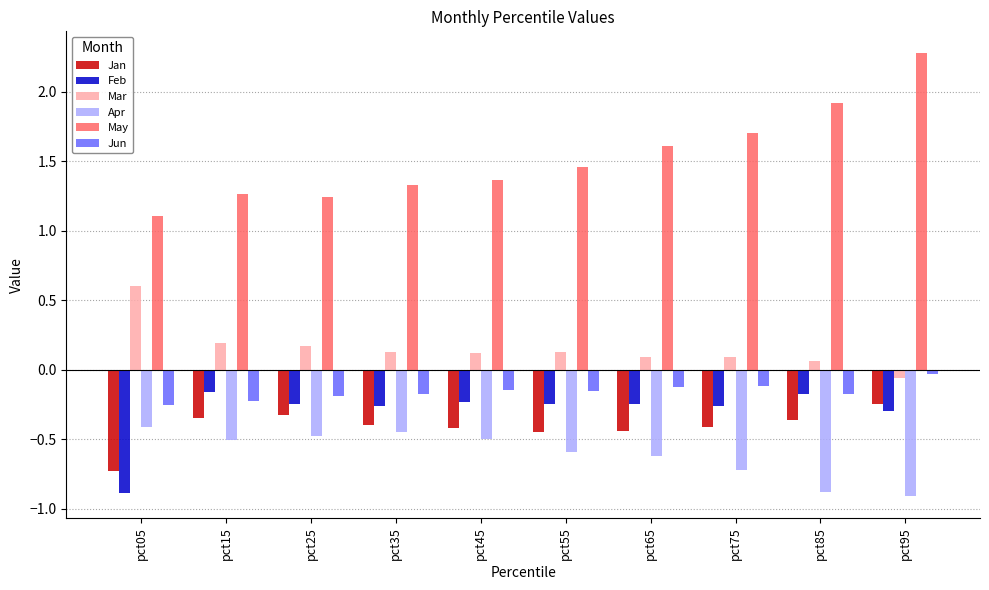

At pct15, list the series in order from smallest to largest.

Apr, Jan, Jun, Feb, Mar, May